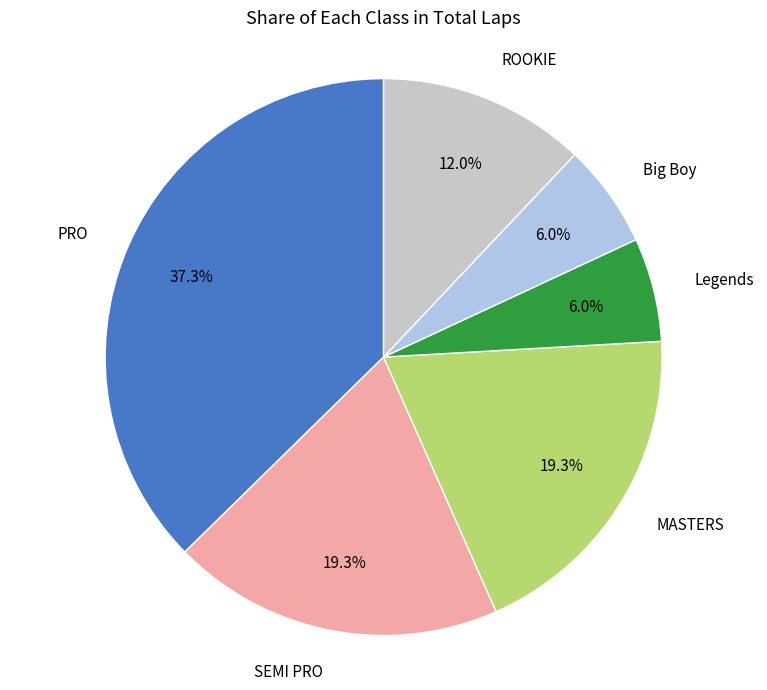

Is there any slice that represents more than half of the pie?

No